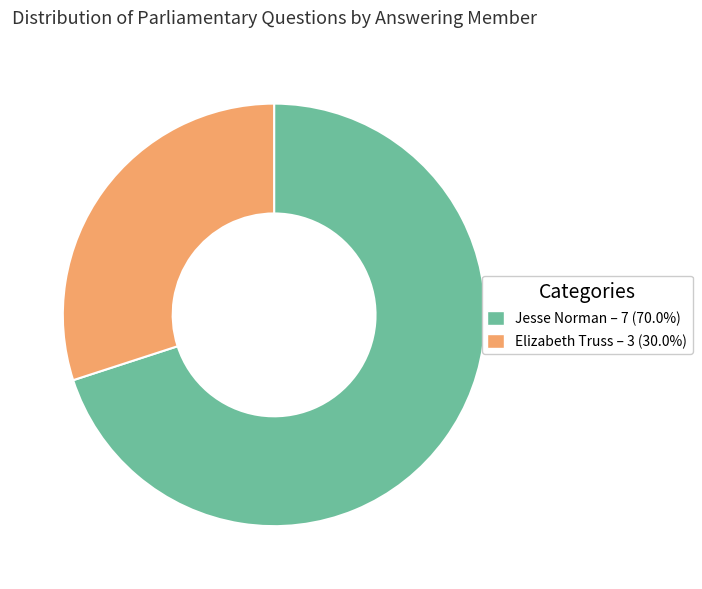

Is there any slice that represents more than half of the pie?

Yes